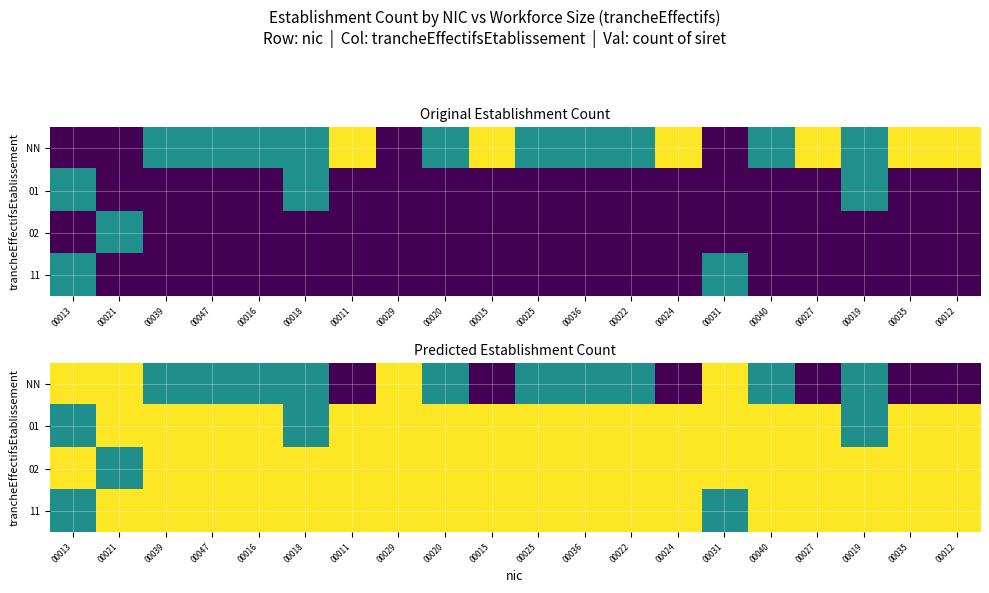

At which label does NN first exceed 1?

00011